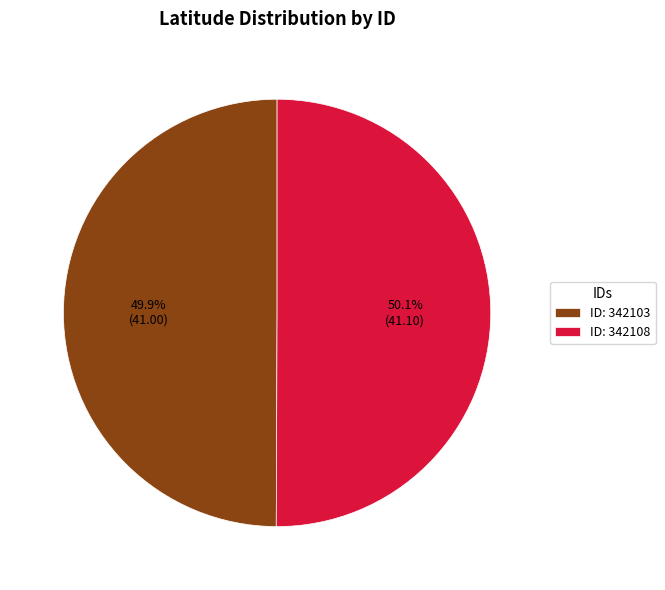

How many segments does this pie chart have?

2